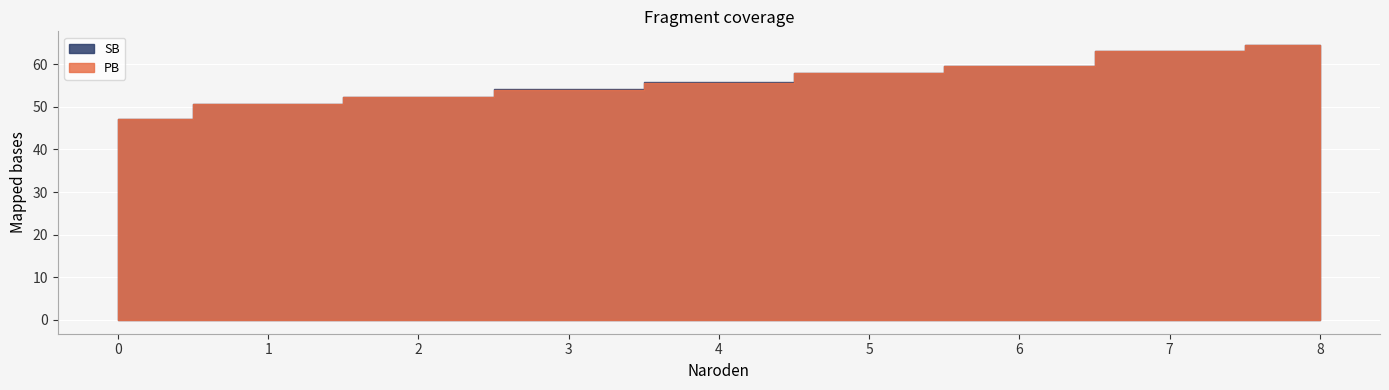

True or false: PB and SB intersect in this chart.

False